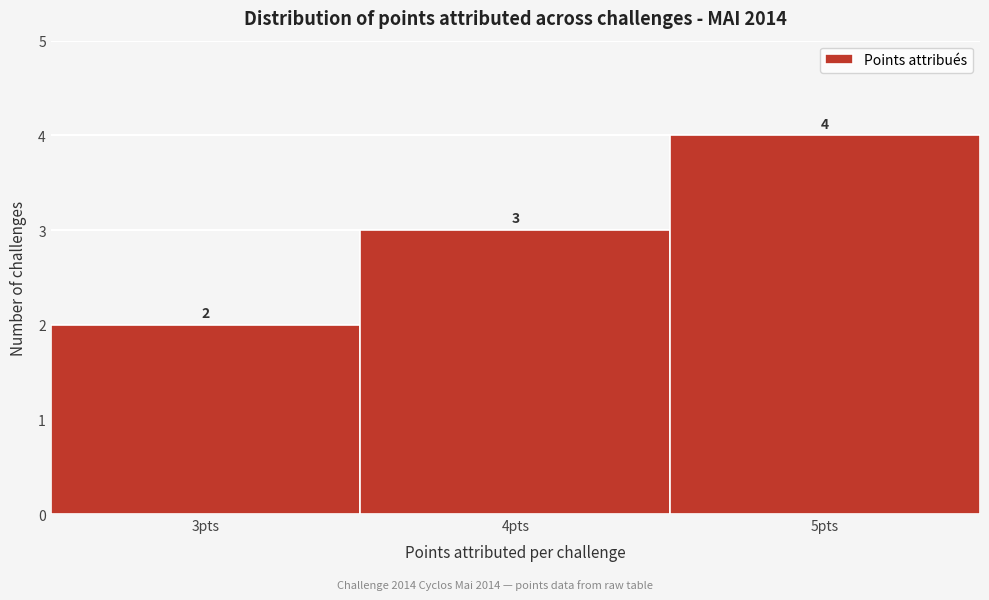

Which range on the x-axis has the tallest bar?

4.5 to 5.5